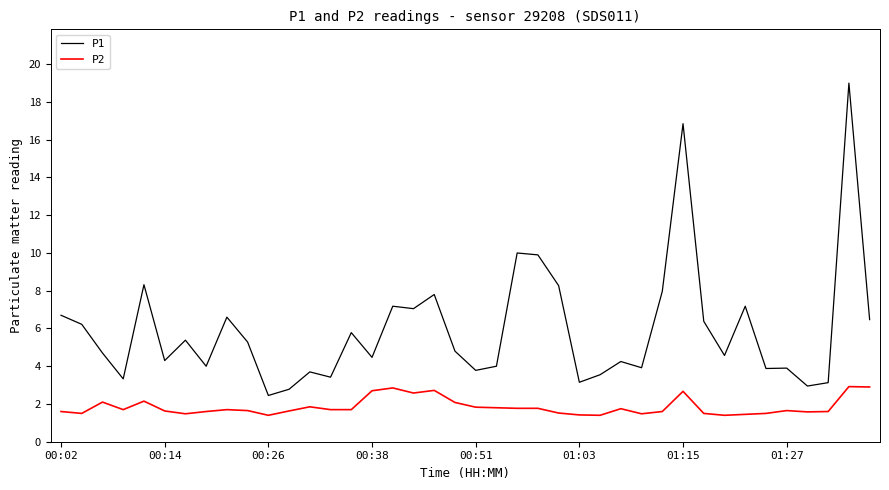

What is the maximum value for P1?

19.0